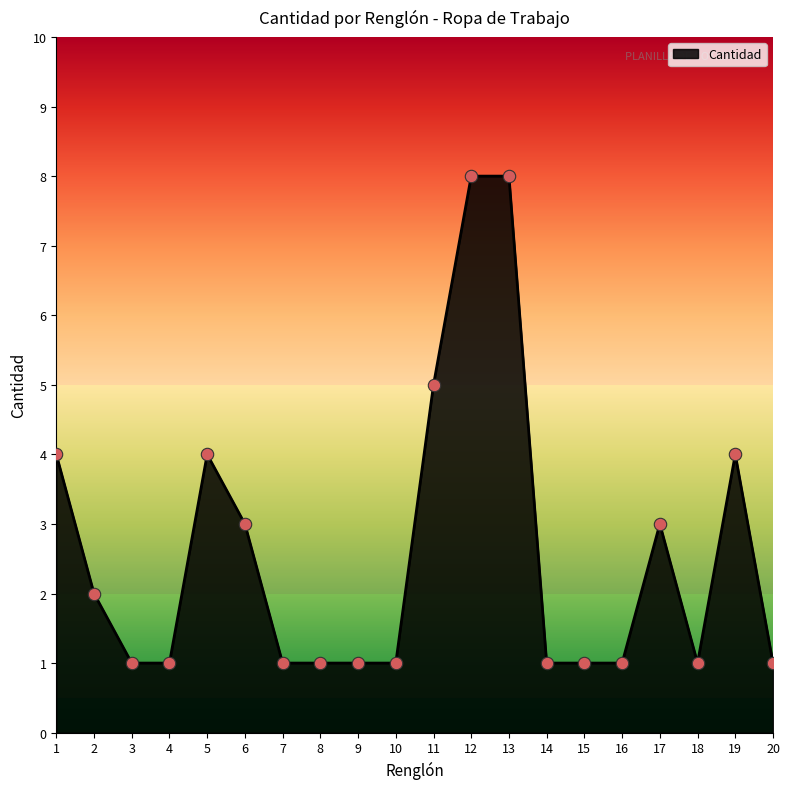

Approximately how many times larger is the value at 4 compared to 2?

0.5